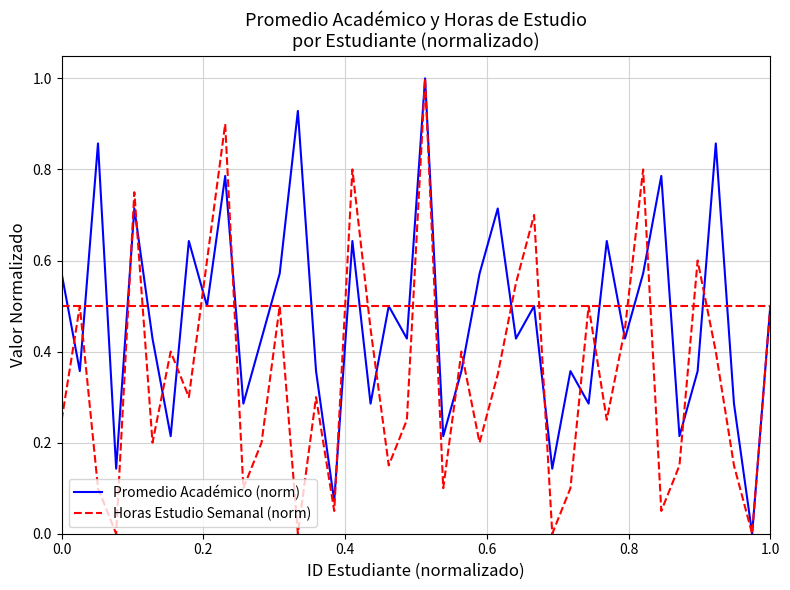

Which series has the largest total across all categories?

Promedio Académico (norm)